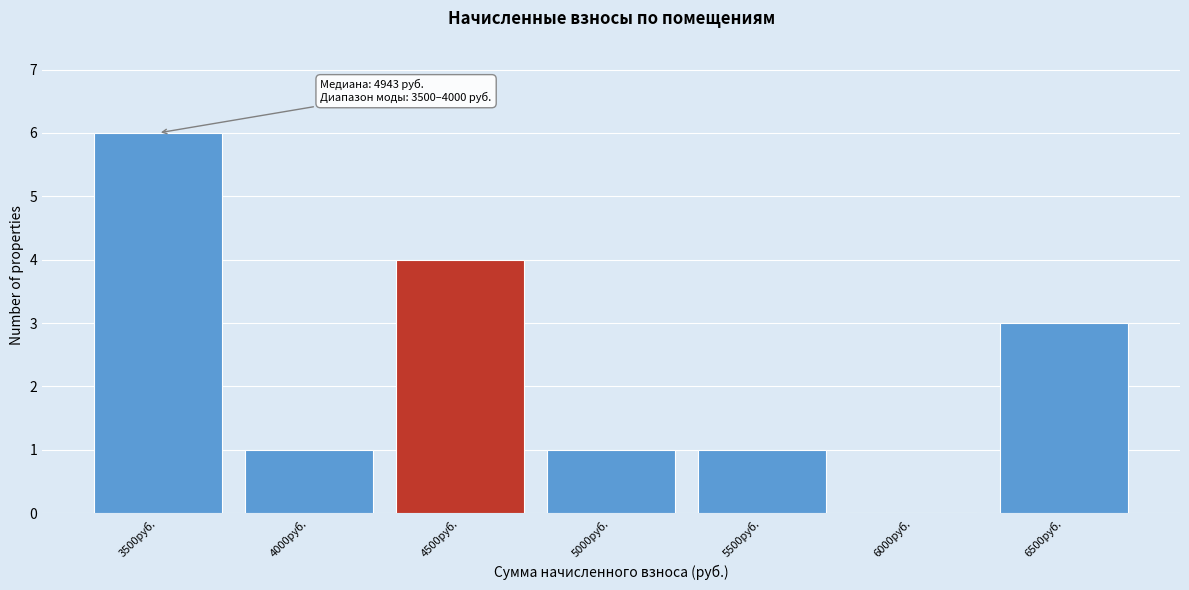

Reading right to left, what are all the values shown in this chart?

6500руб.=3	6000руб.=0	5500руб.=1	5000руб.=1	4500руб.=4	4000руб.=1	3500руб.=6